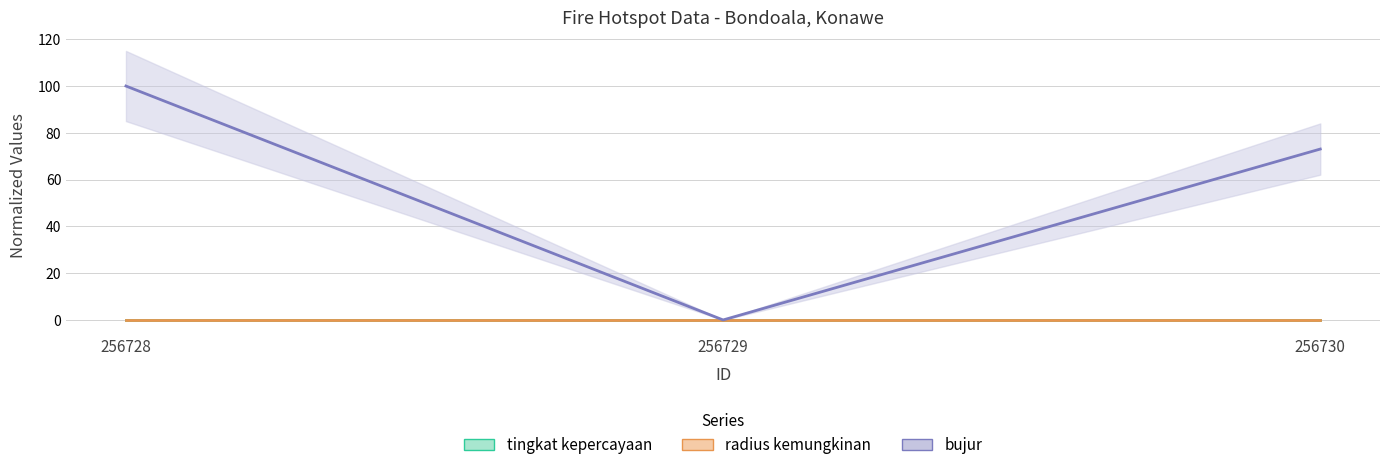

Does the chart have visible grid lines?

Yes